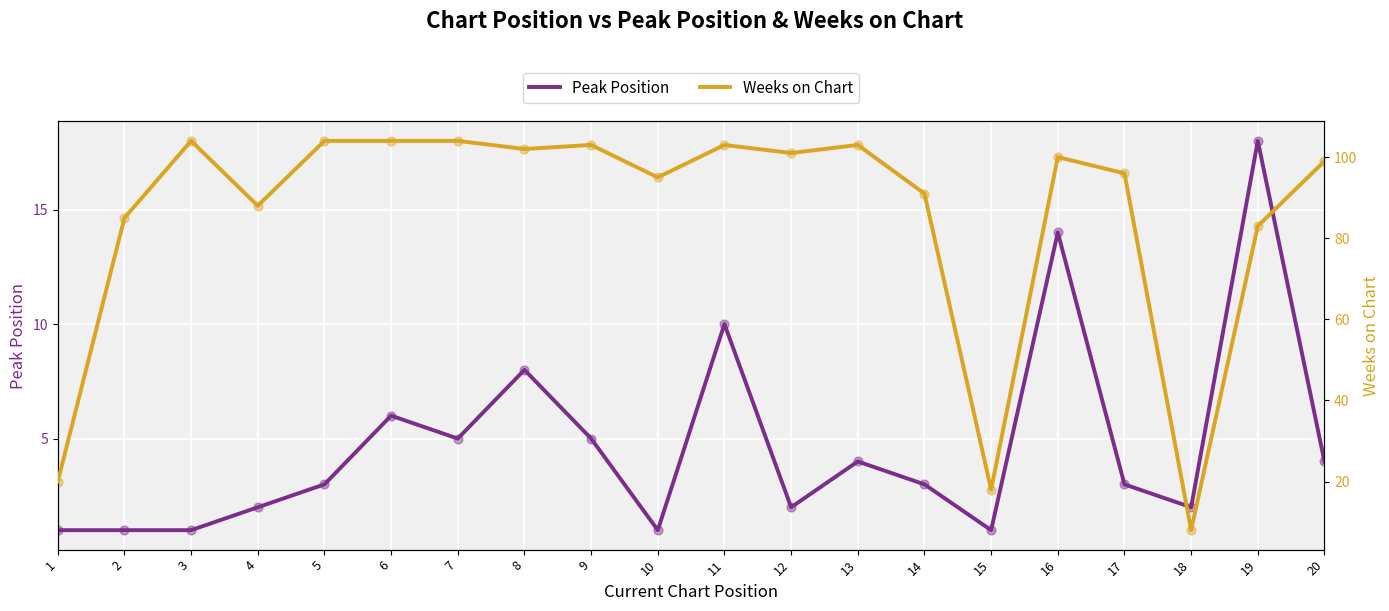

Which series has the largest total across all categories?

Weeks on Chart